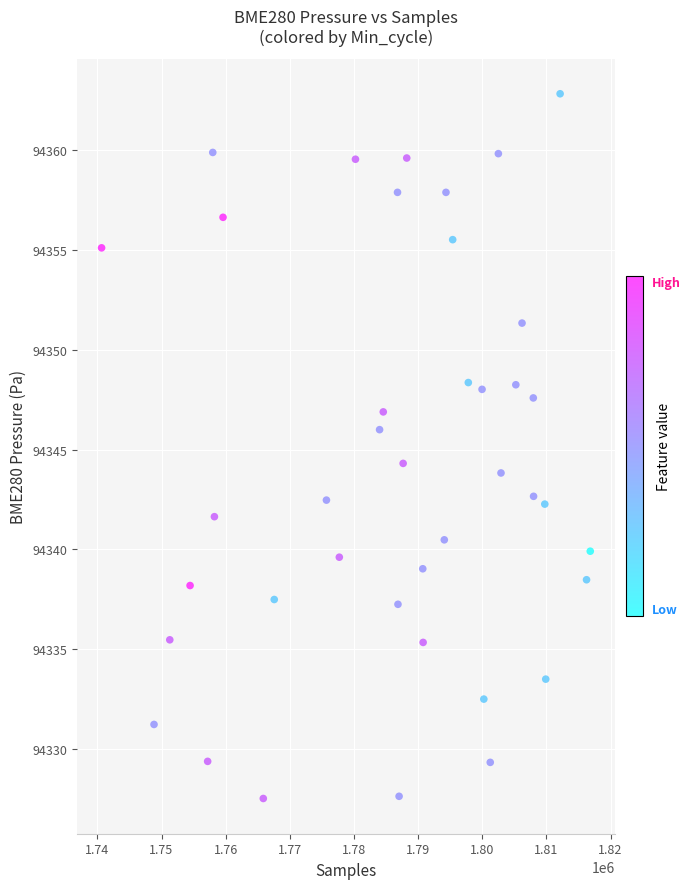

What is the range of Y values (max minus min)?

35.3